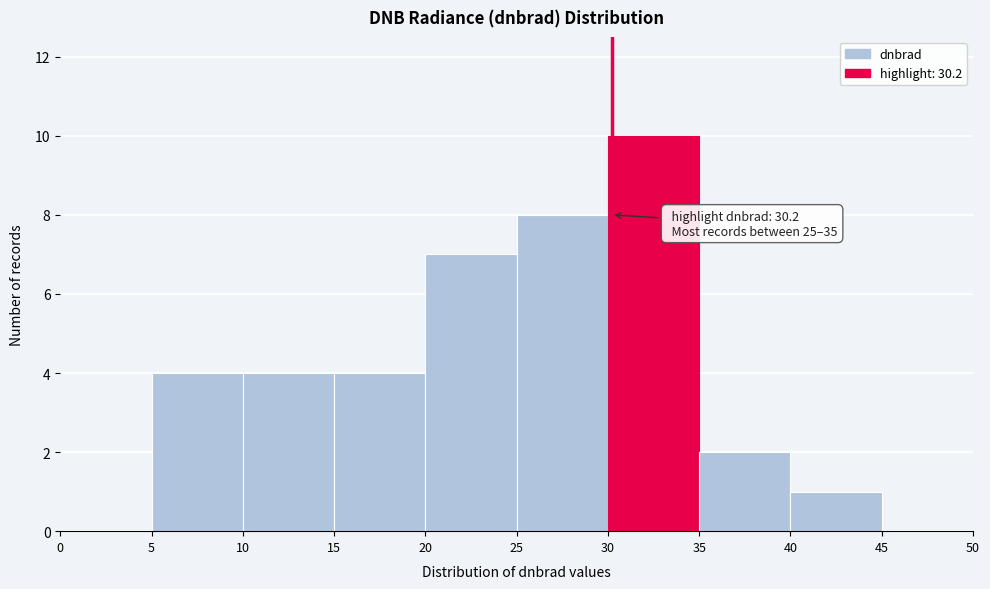

Which range on the x-axis has the tallest bar?

30 to 35